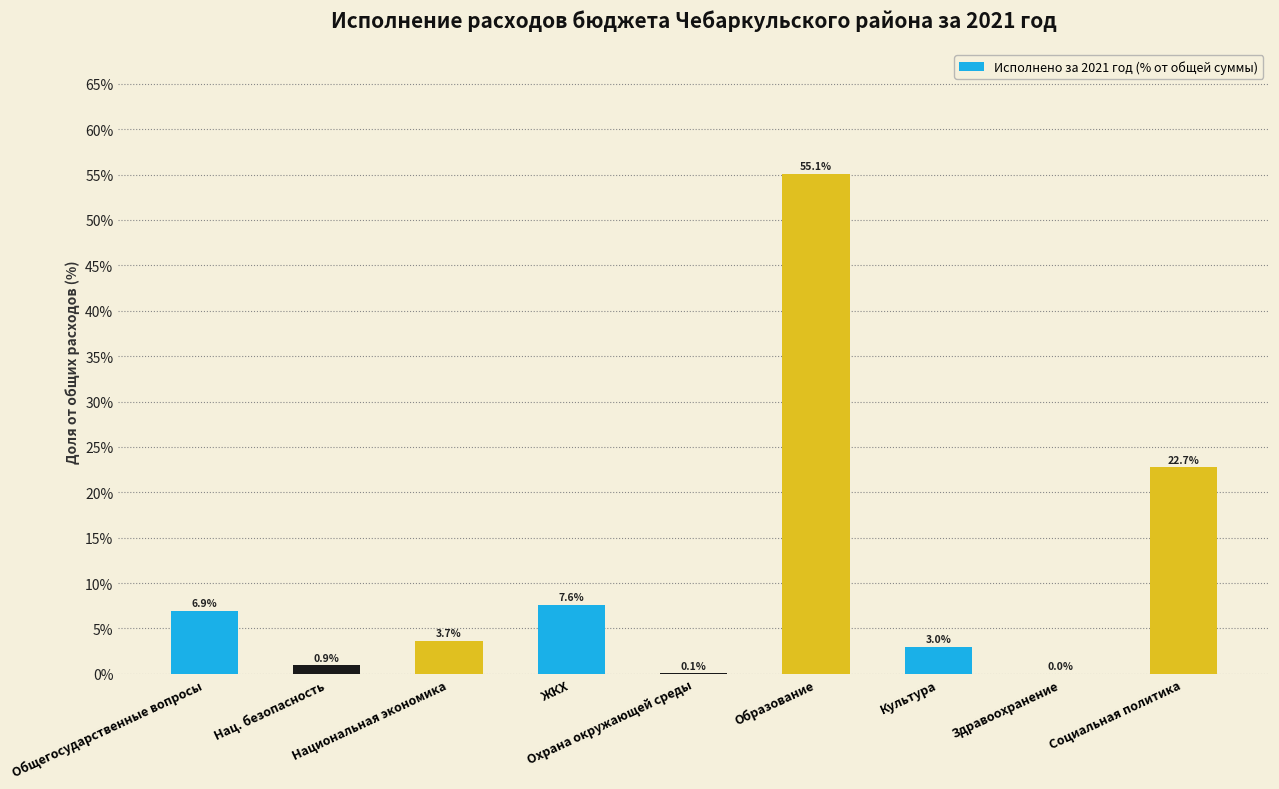

Read the value at Национальная экономика.

3.7